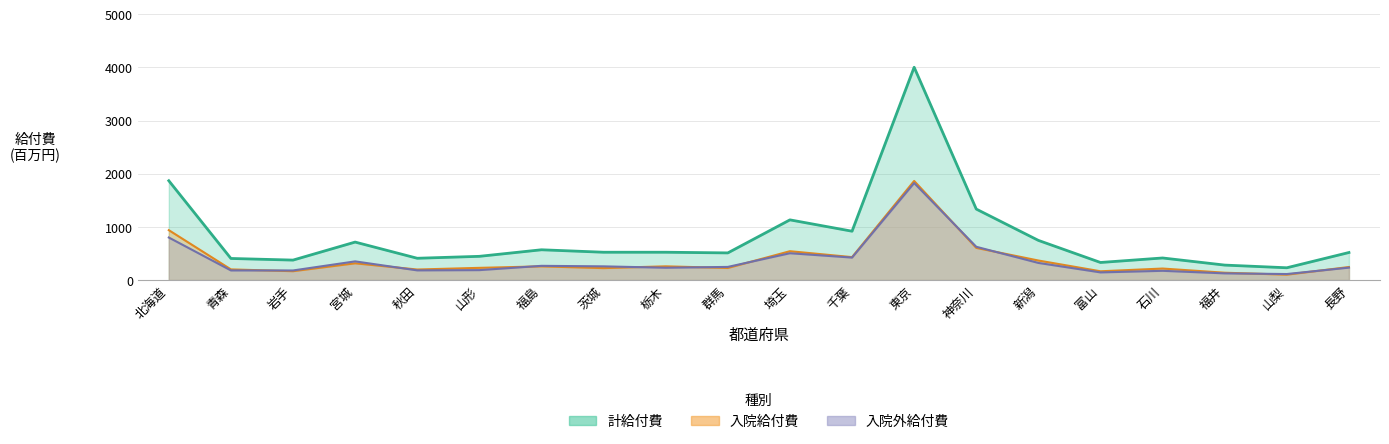

In 計給付費(千円), how many points are higher than both neighbors (excluding endpoints)?

6